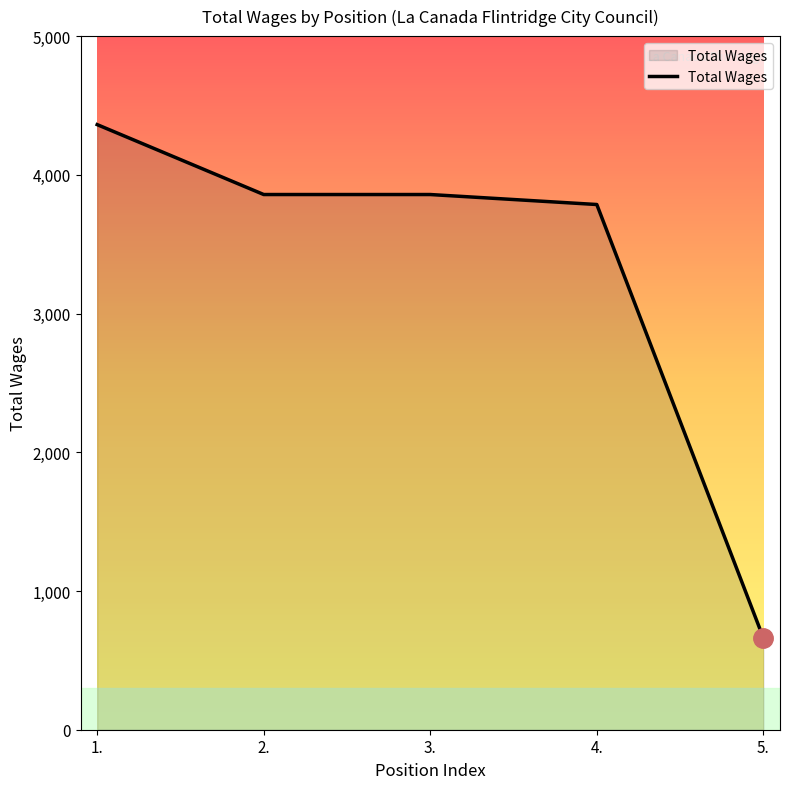

What is the average value?

3305